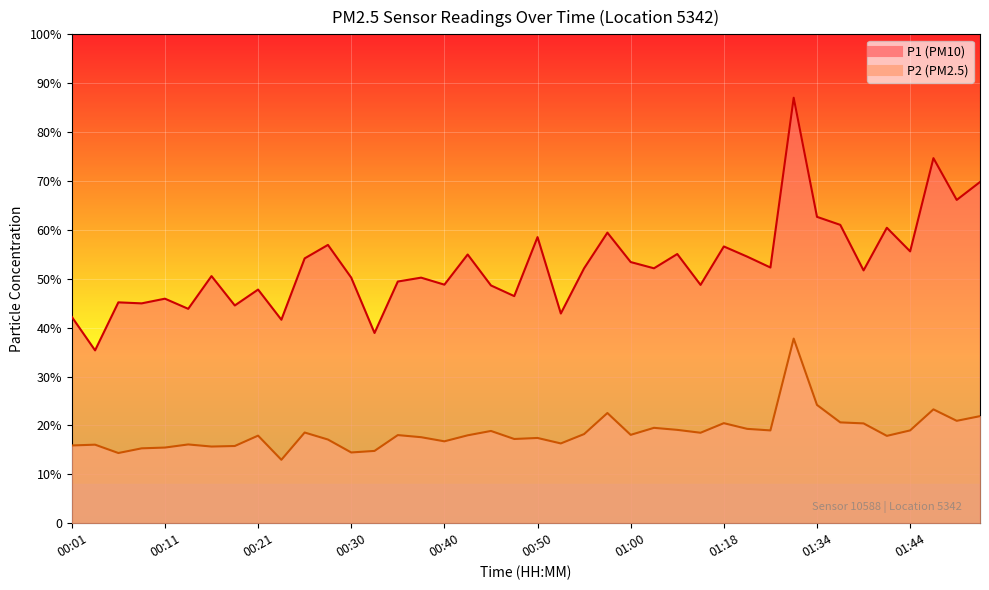

At 19, list the series in order from smallest to largest.

P2 line, P1 line